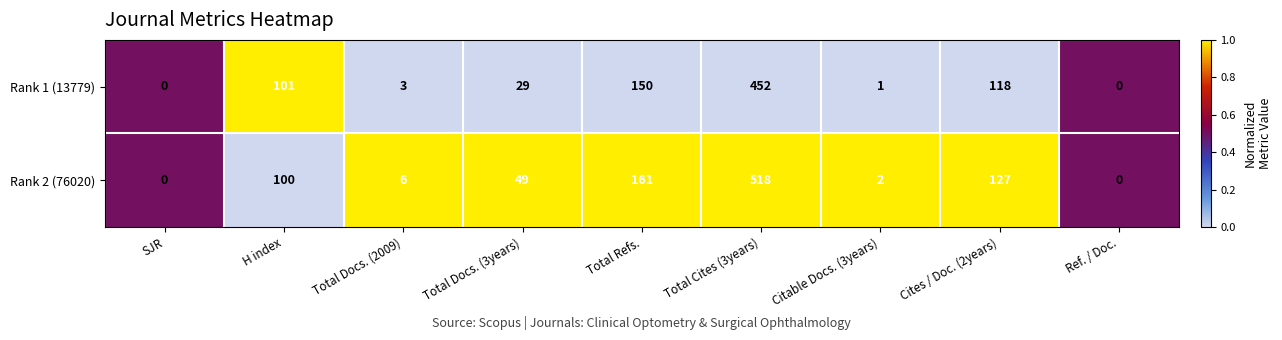

Rank the series by their average value, from highest to lowest.

Rank 2 (76020), Rank 1 (13779)